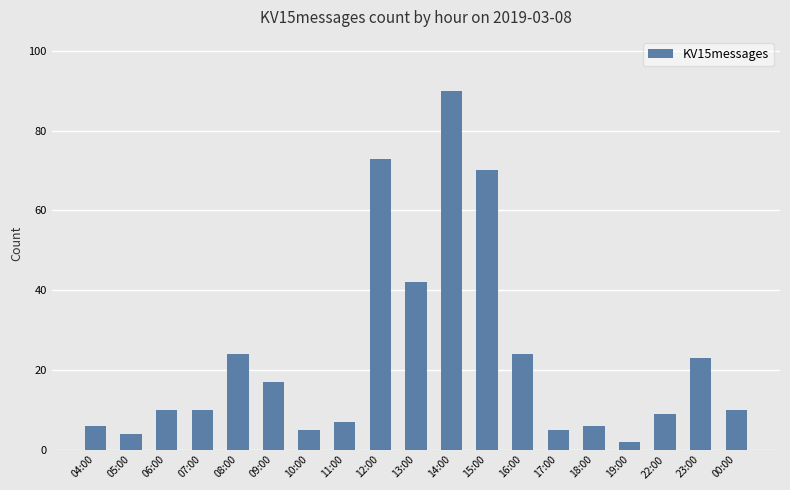

What is the change in value from 05:00 to 00:00?

+6